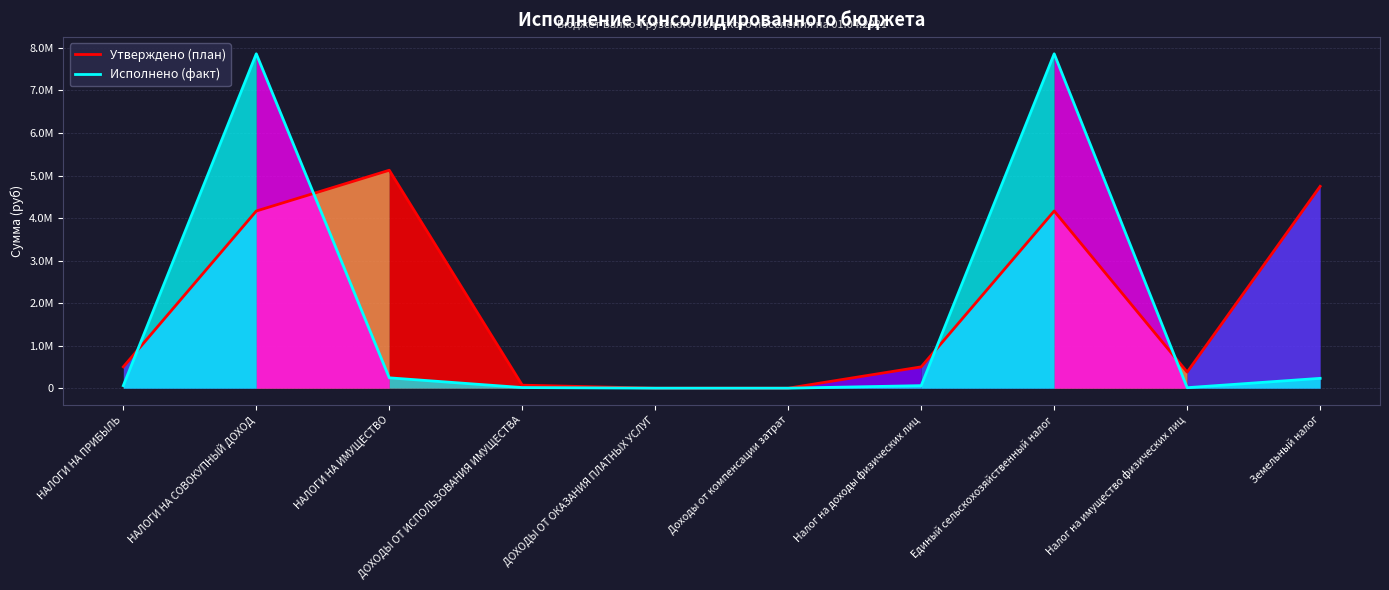

Which category has the highest value in the Утверждено (план) series?

НАЛОГИ НА ИМУЩЕСТВО